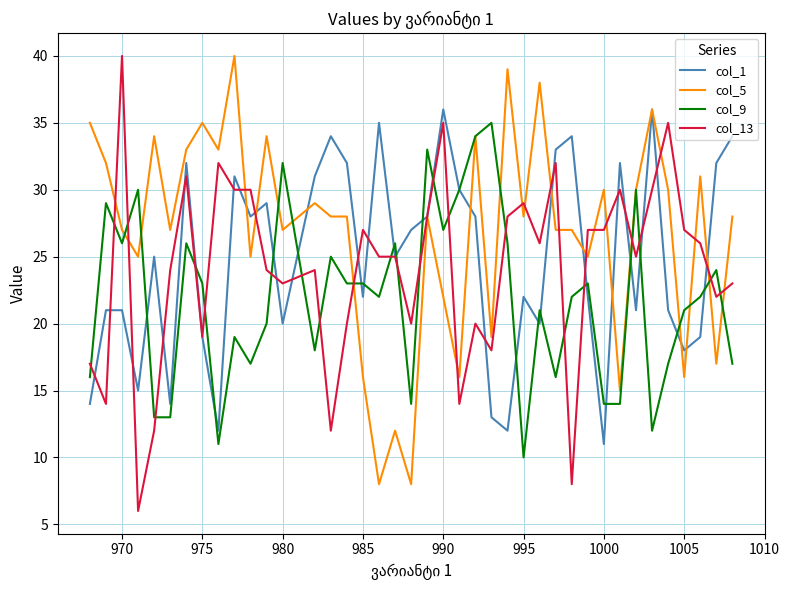

What is the minimum value for col_5?

8